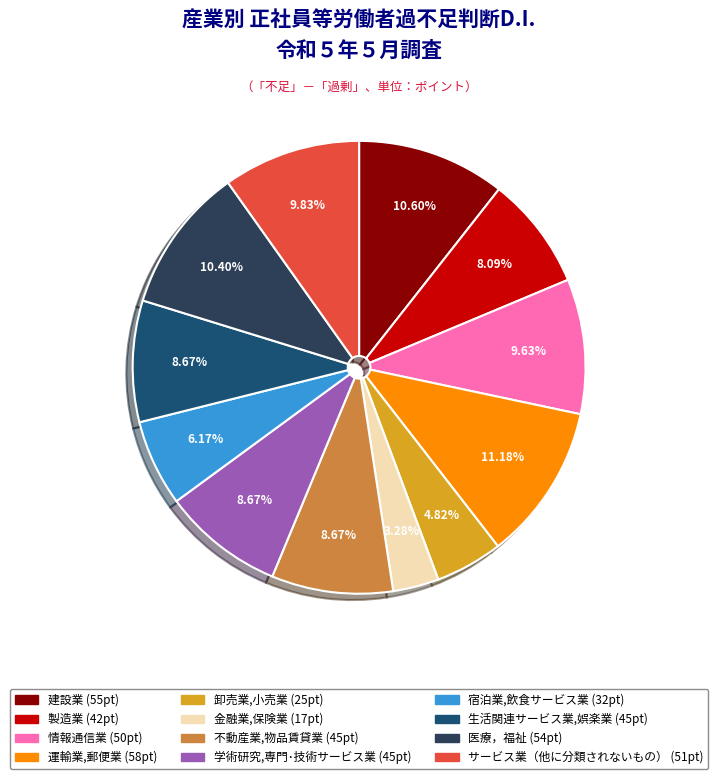

Is there a majority slice in this chart?

No